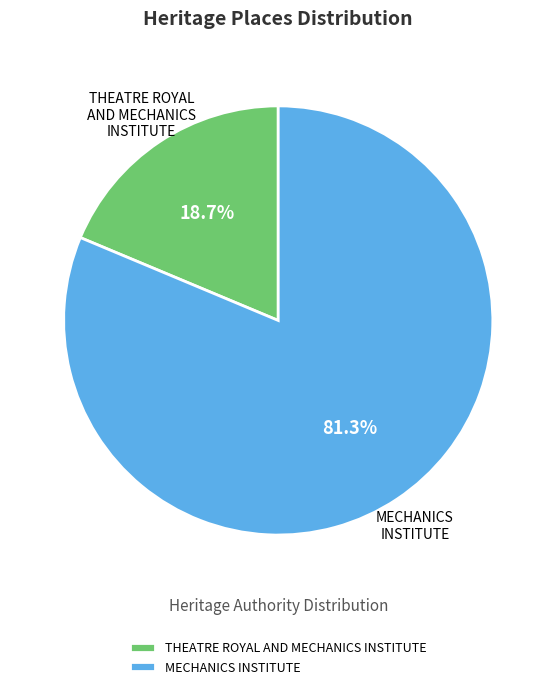

How many slices are in this pie chart?

2